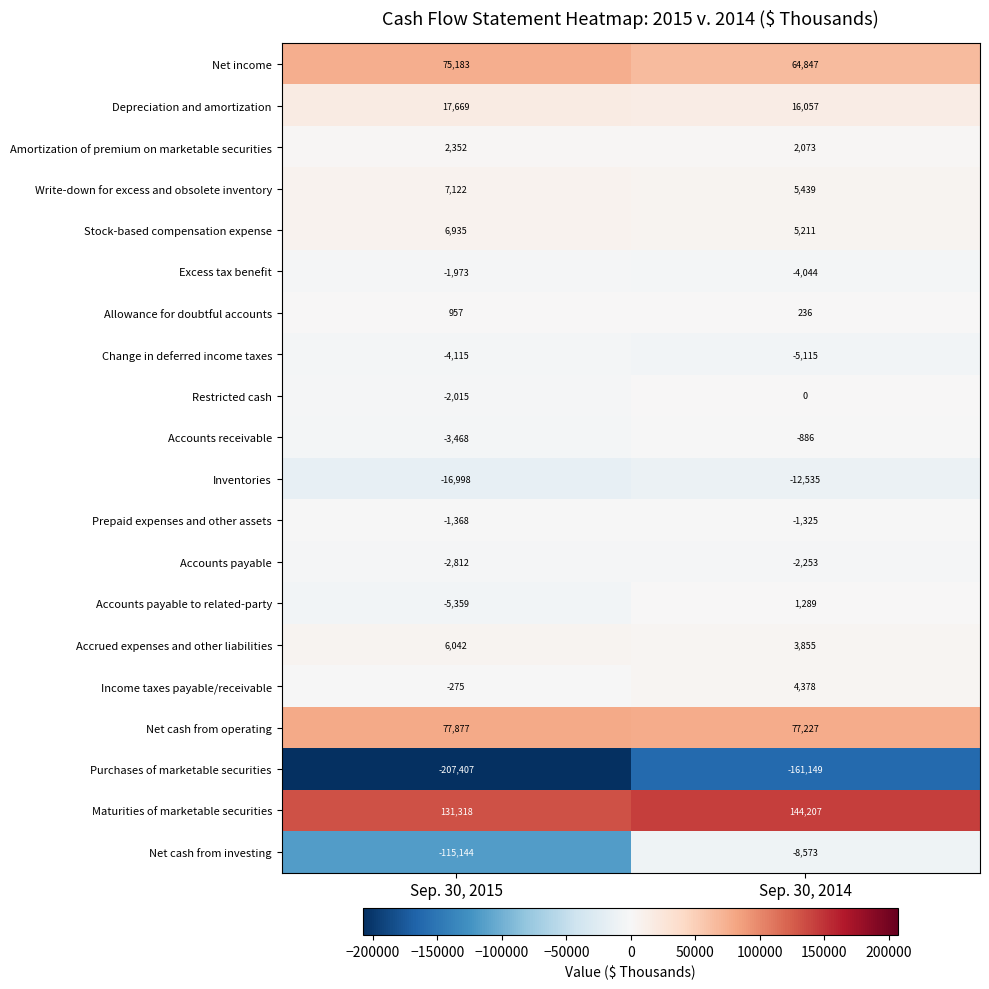

Rank the series at Sep. 30, 2014 from highest to lowest value.

Maturities of marketable securities, Net cash from operating, Net income, Depreciation and amortization, Write-down for excess and obsolete inventory, Stock-based compensation expense, Income taxes payable/receivable, Accrued expenses and other liabilities, Amortization of premium on marketable securities, Accounts payable to related-party, Allowance for doubtful accounts, Restricted cash, Accounts receivable, Prepaid expenses and other assets, Accounts payable, Excess tax benefit, Change in deferred income taxes, Net cash from investing, Inventories, Purchases of marketable securities